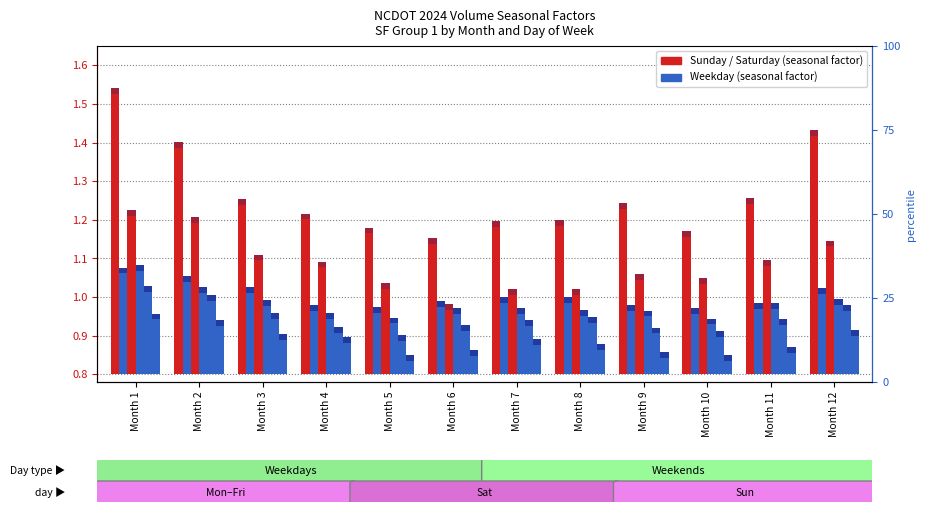

At which label does Monday reach its minimum?

Month 10